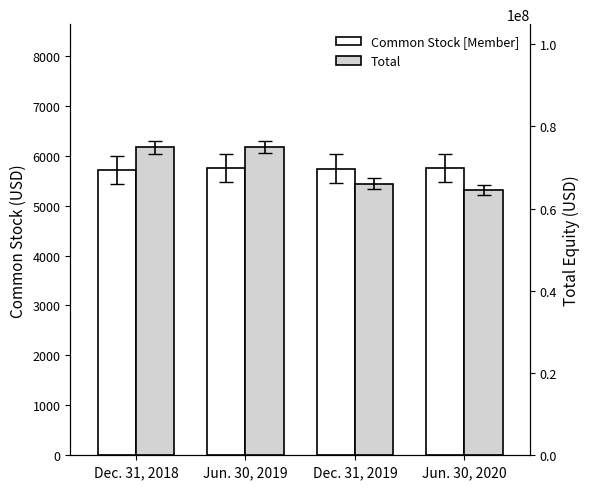

What is the label of the 2nd bar from the right?

Dec. 31, 2019